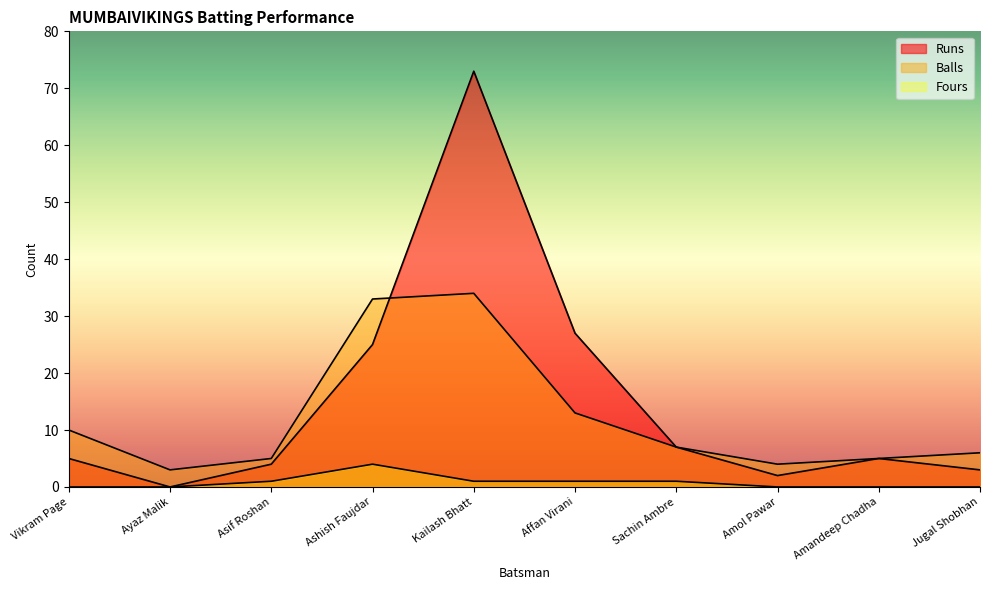

What is the approximate value of Balls at Kailash Bhatt, to the nearest 5?

35